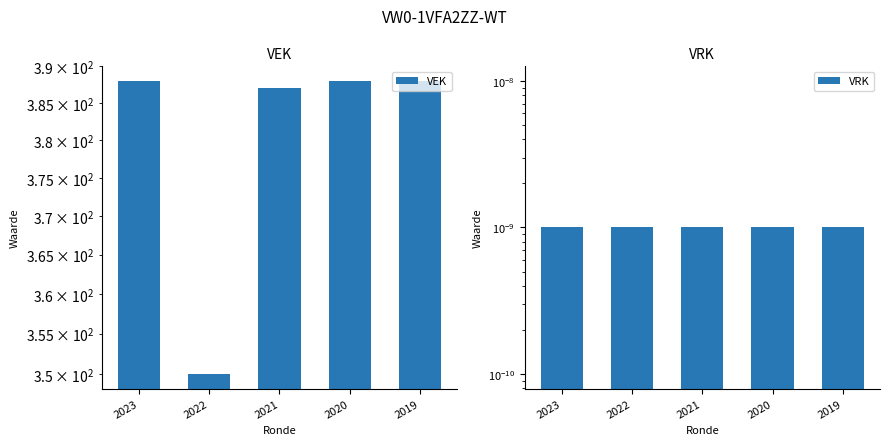

Reading left to right, list all the values displayed in this chart.

VEK: 388.0	350.0	387.0	388.0	388.0
VRK: 0.0	0.0	0.0	0.0	0.0